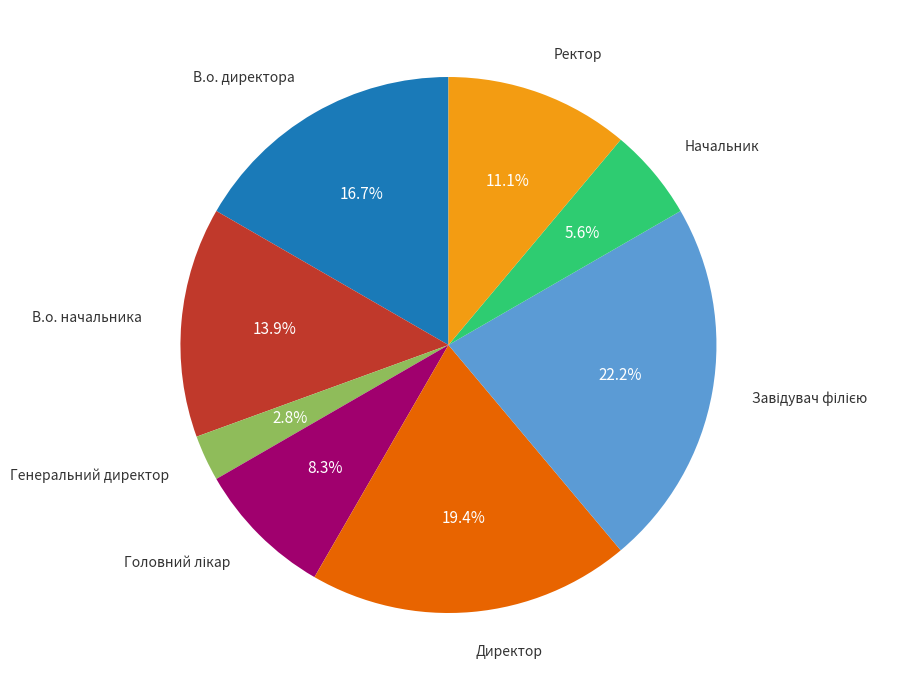

Does any single category account for the majority?

No